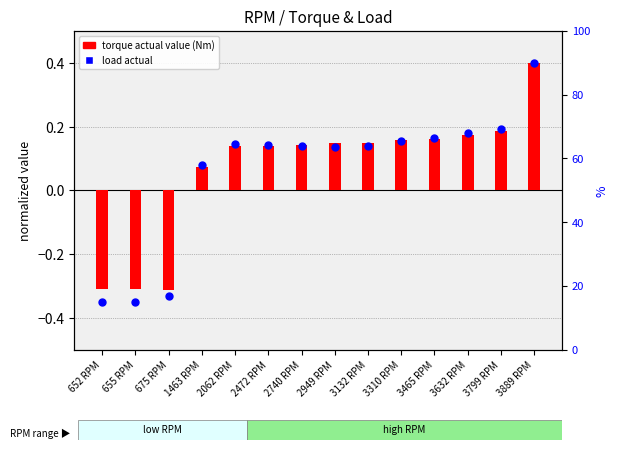

At which category is the sum across all series the highest?

3889 RPM